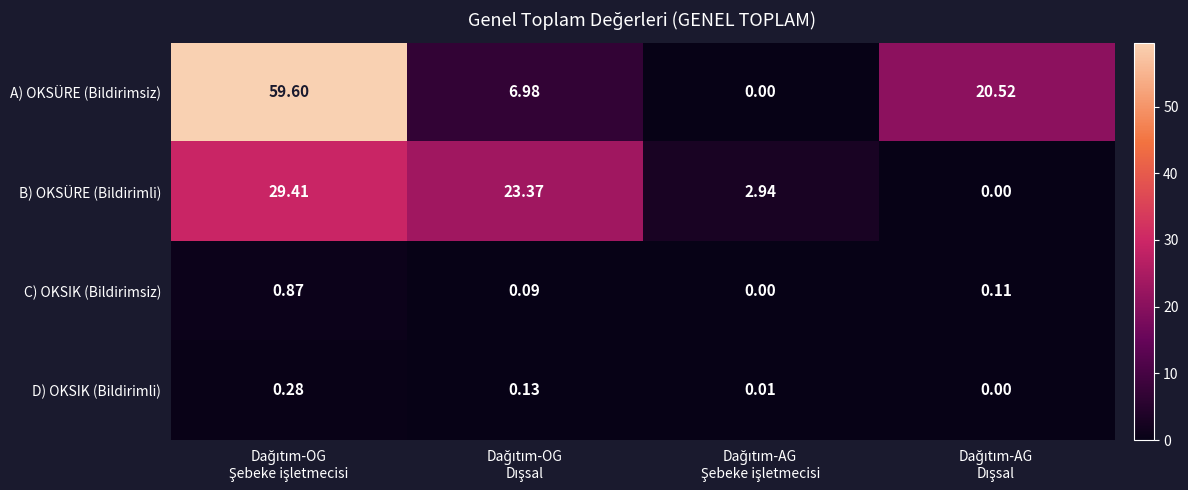

List the series in order of their peak value, lowest first.

D) OKSIK (Bildirimli), C) OKSIK (Bildirimsiz), B) OKSÜRE (Bildirimli), A) OKSÜRE (Bildirimsiz)